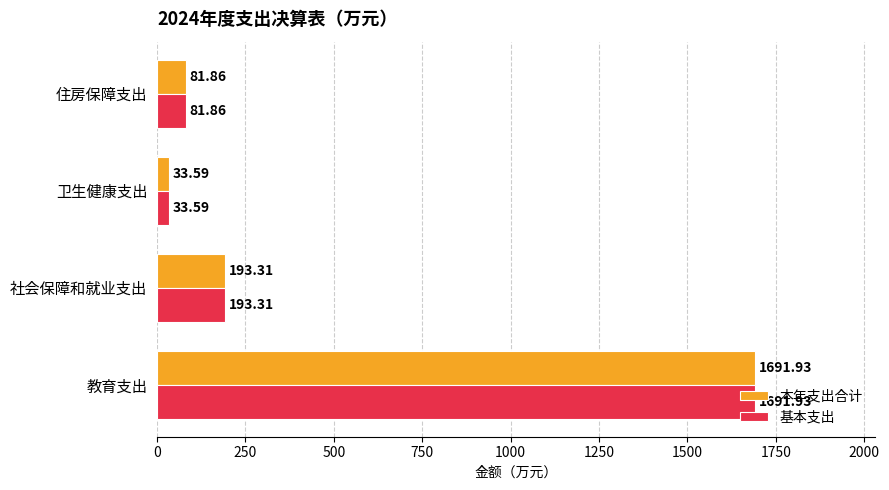

List the labels in order of 基本支出 value, smallest first.

卫生健康支出, 住房保障支出, 社会保障和就业支出, 教育支出